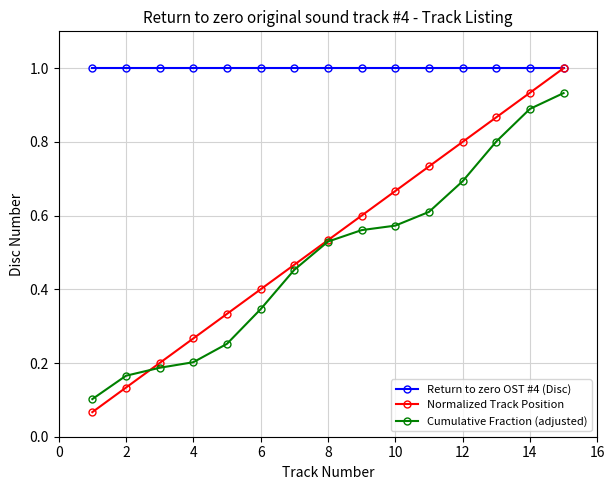

What are all the series names shown in the legend?

Return to zero OST #4 (Disc), Normalized Track Position, Cumulative Fraction (adjusted)